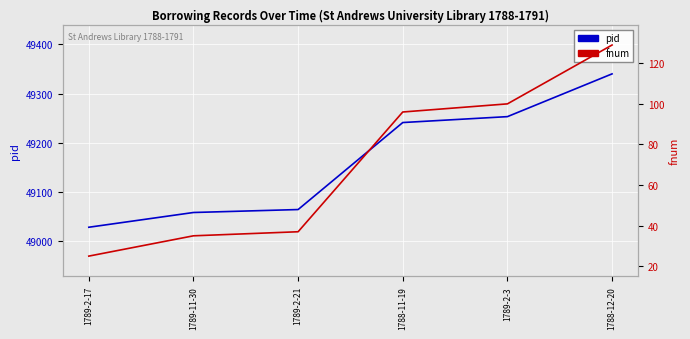

What is the difference between the second highest and second lowest values in the fnum series?

65